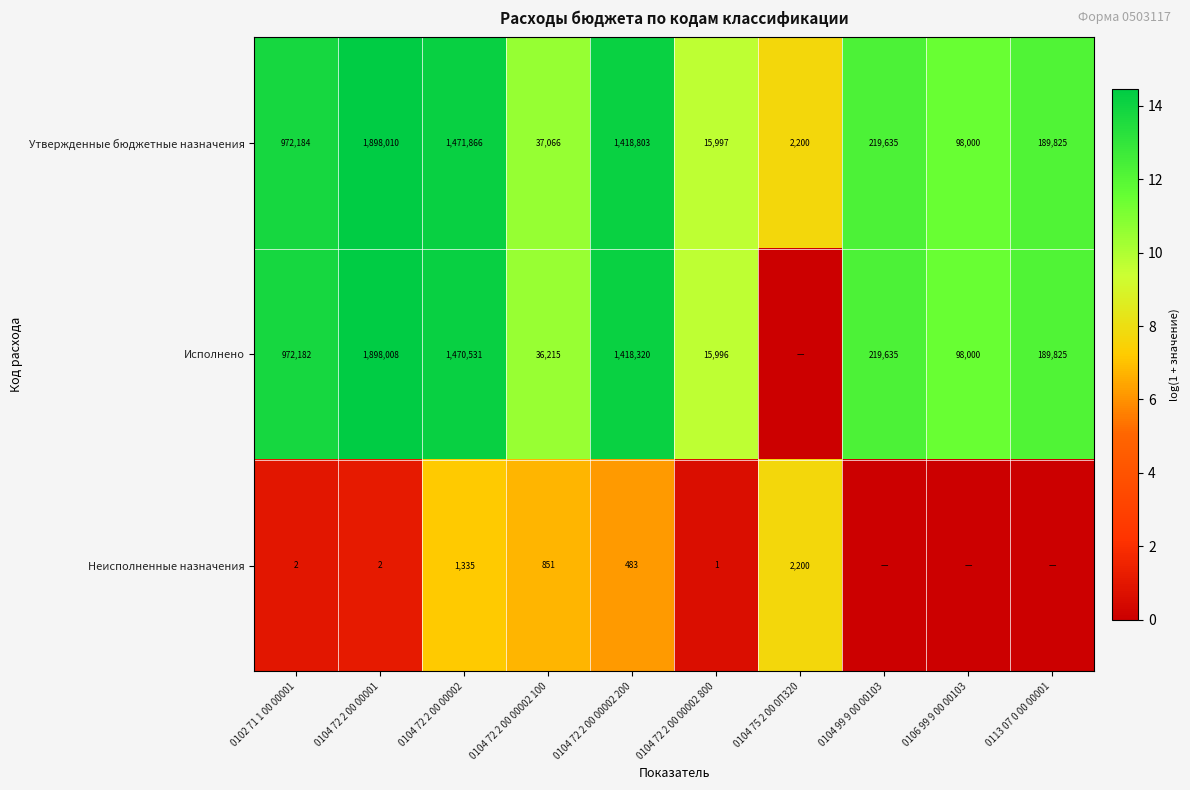

Rank the categories by Утвержденные бюджетные назначения value from highest to lowest.

0104 72 2 00 00001, 0104 72 2 00 00002, 0104 72 2 00 00002 200, 0102 71 1 00 00001, 0104 99 9 00 00103, 0113 07 0 00 00001, 0106 99 9 00 00103, 0104 72 2 00 00002 100, 0104 72 2 00 00002 800, 0104 75 2 00 0П320